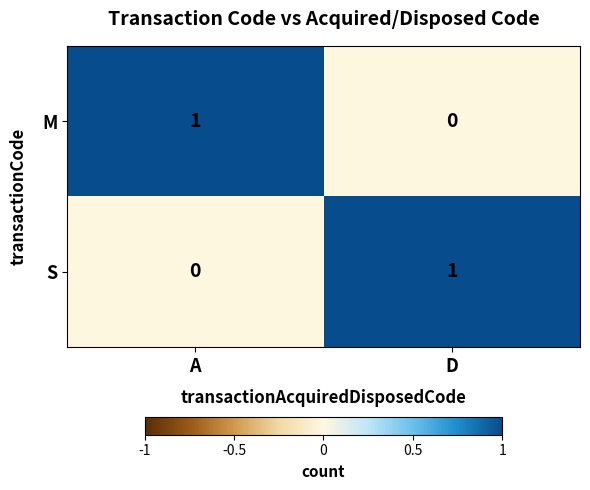

Is the value of M at A greater than the value of S at A?

Yes